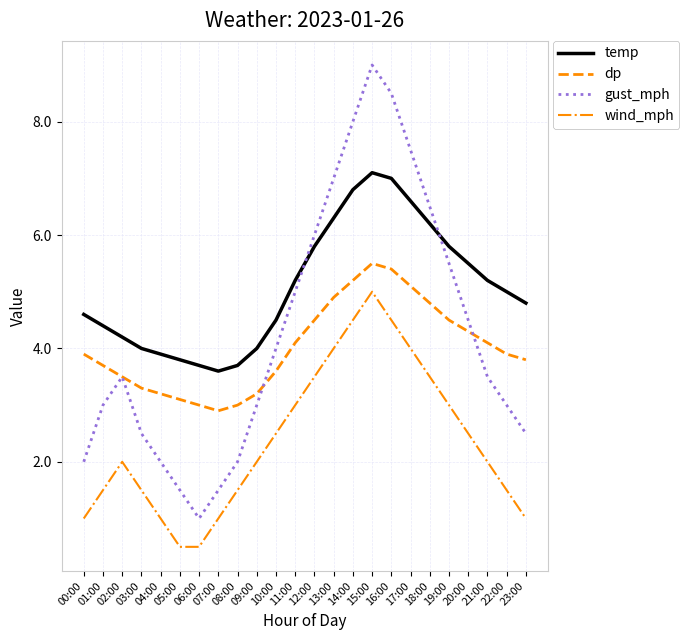

Where is the first local minimum for dp?

07:00